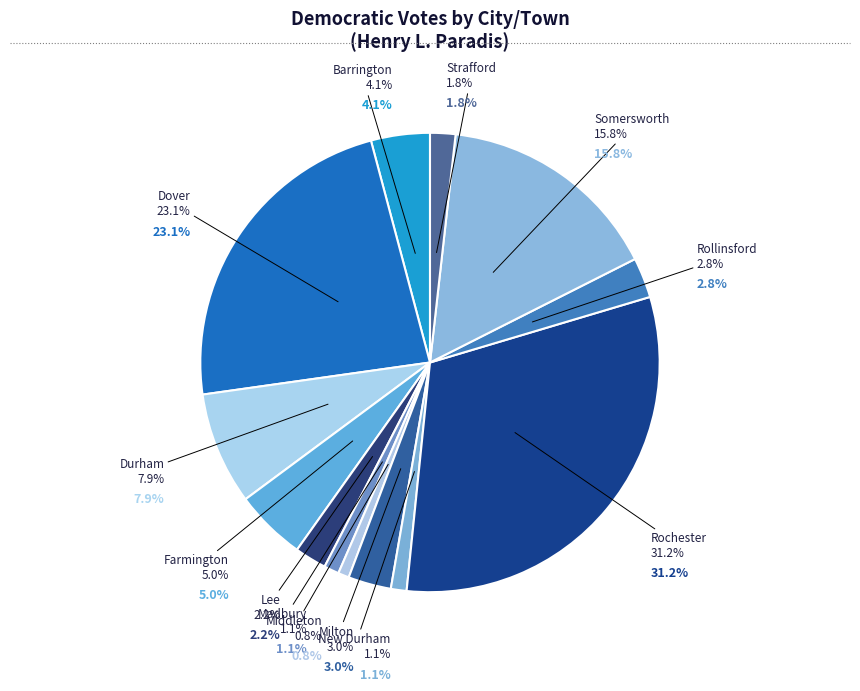

How many slices are in this pie chart?

13